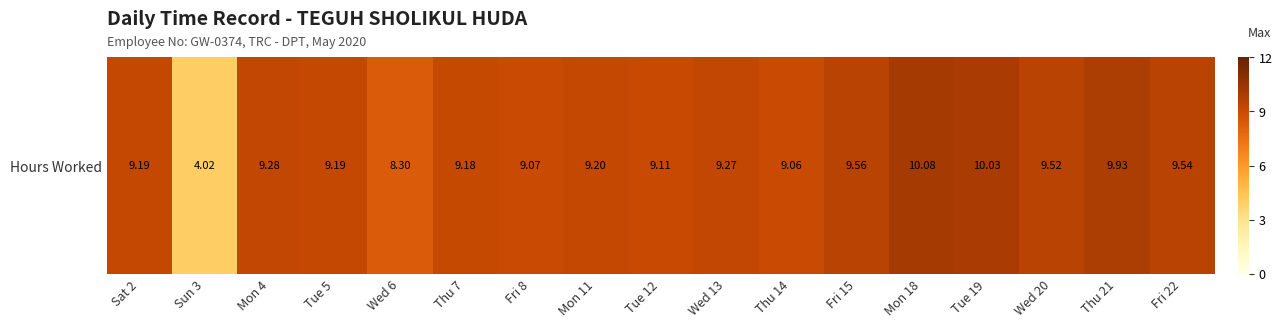

Which label corresponds to the smallest value in the chart?

Sun 3